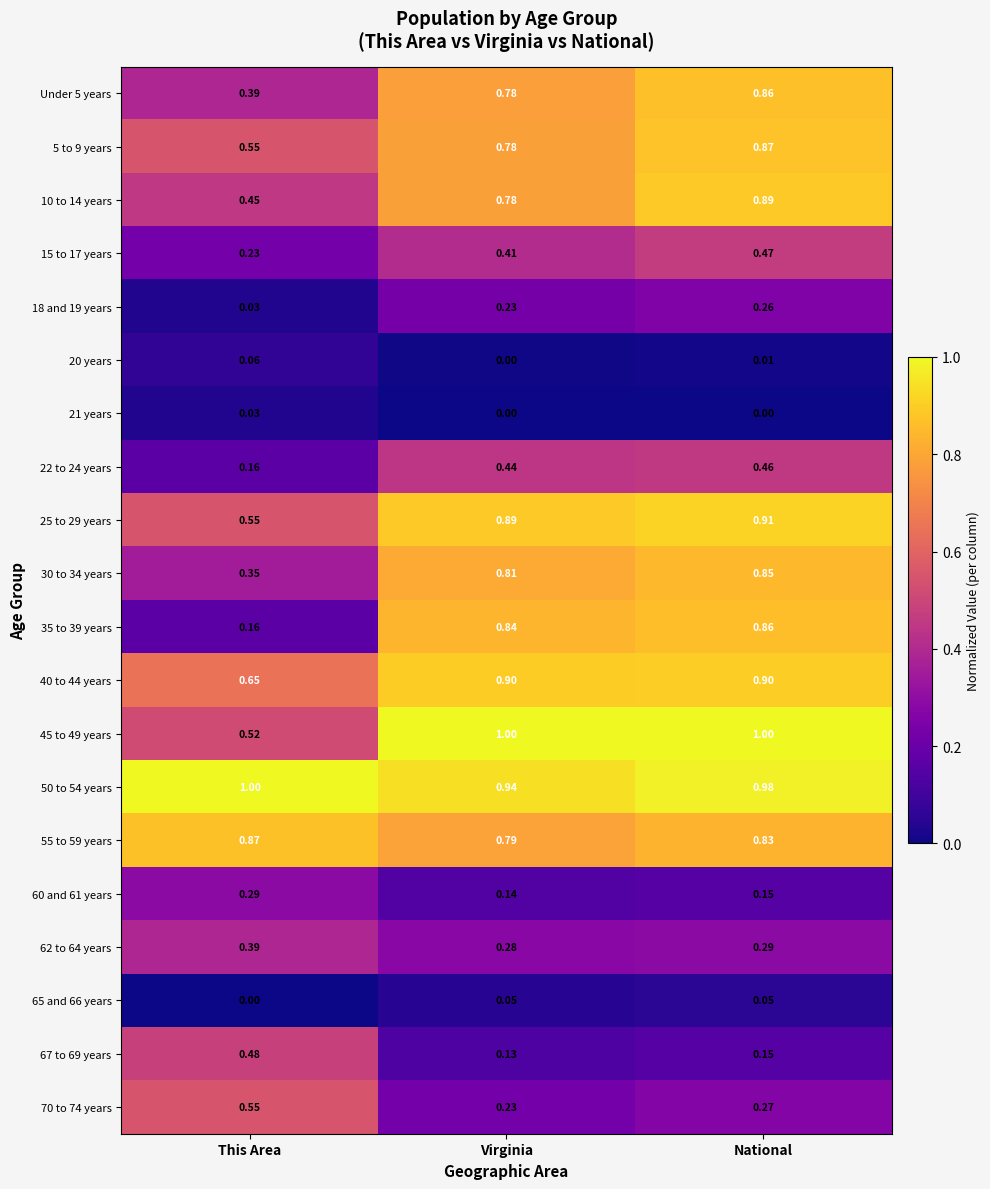

Where is 65 and 66 years nearest to the value 0?

This Area